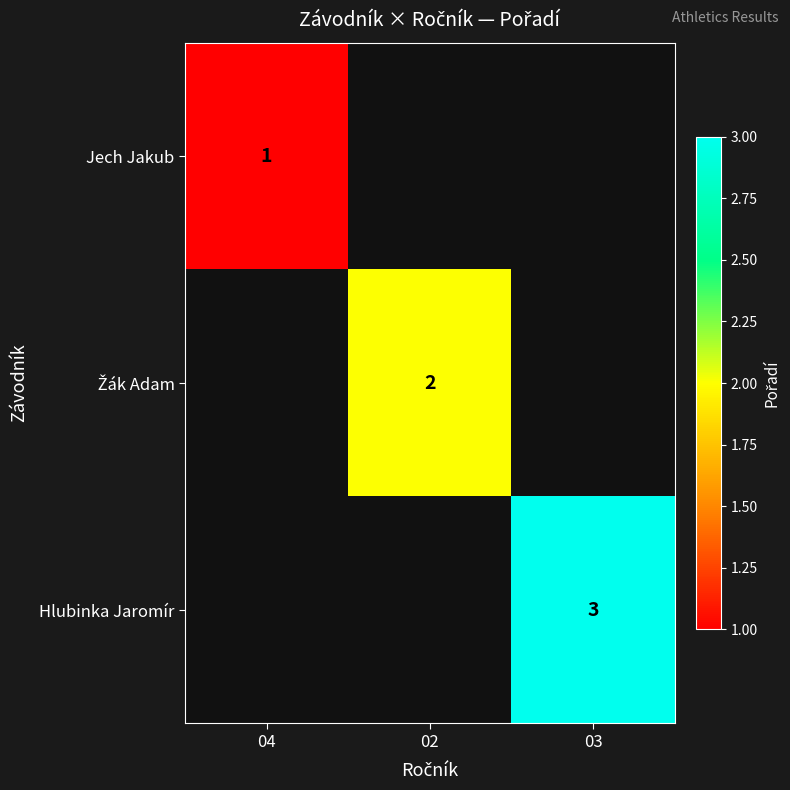

The value of Jech Jakub at 04 is 0. True or false?

False